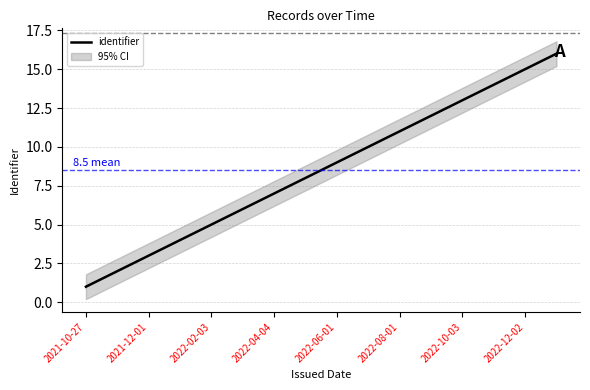

The chart shows a value of 3 at 2022-04-04. True or false?

False